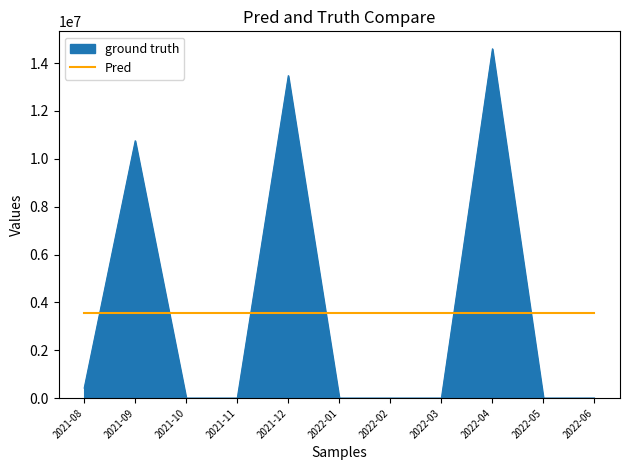

Which series has the largest range (max minus min)?

ground truth